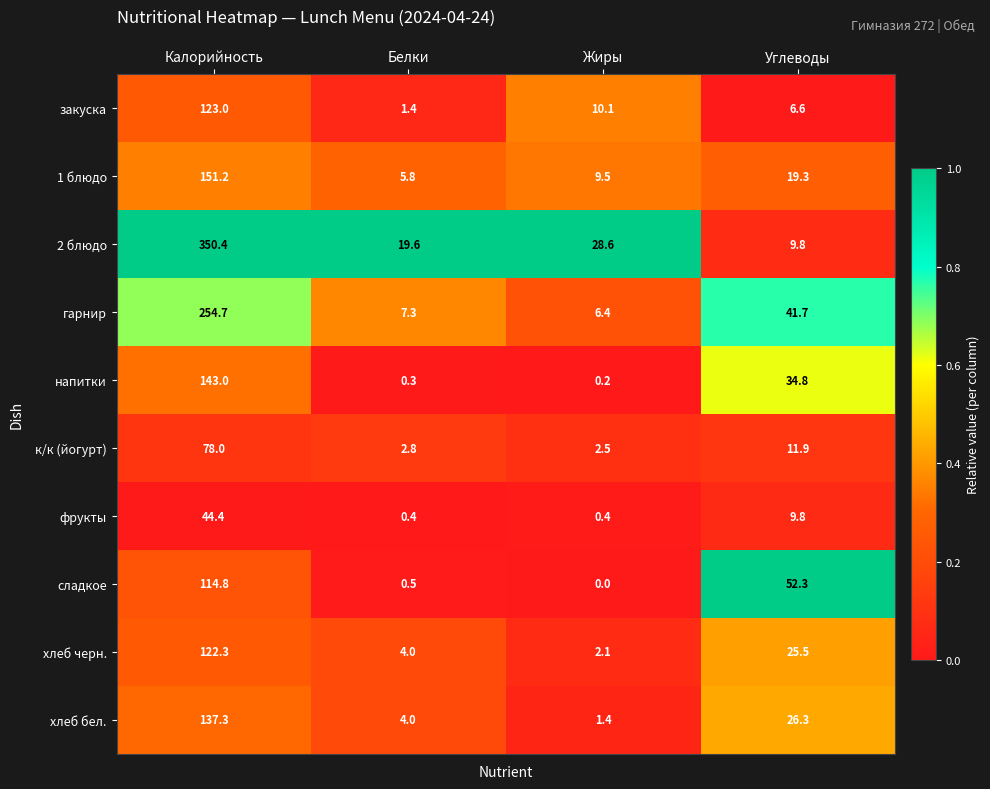

Read the закуска value at Калорийность.

123.0